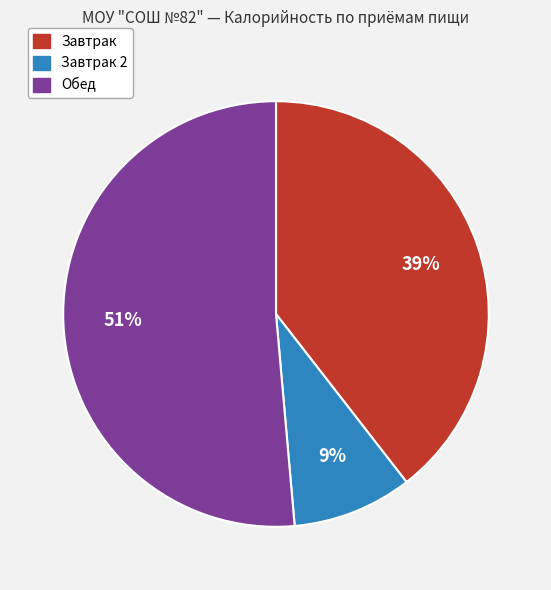

To the nearest percent, what is the difference between the largest and smallest slice percentages?

42%